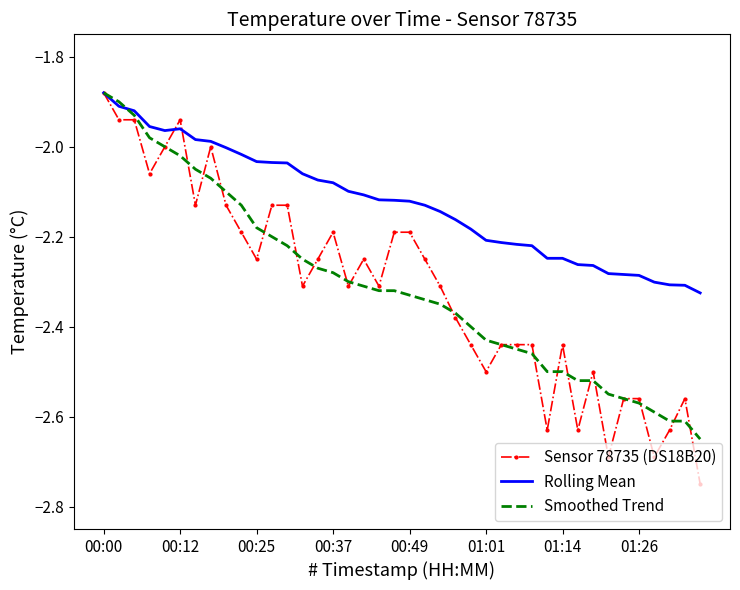

Which series has the largest range (max minus min)?

Sensor 78735 (DS18B20)